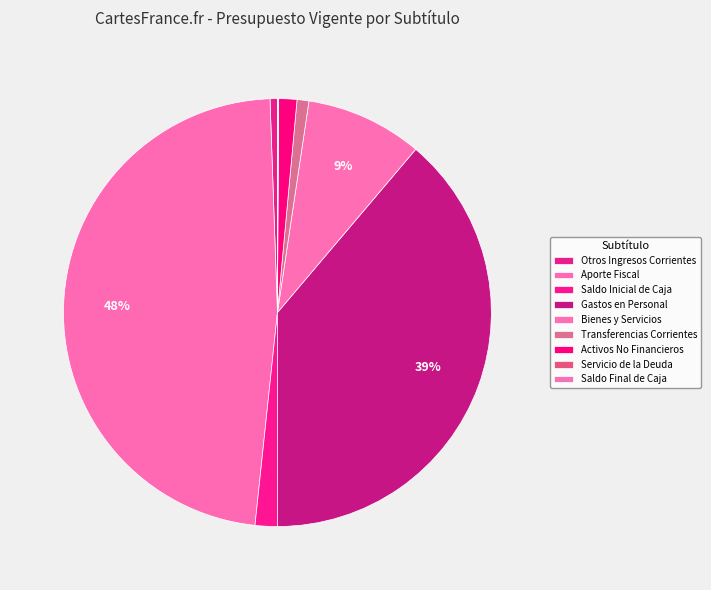

How many slices are in this pie chart?

9